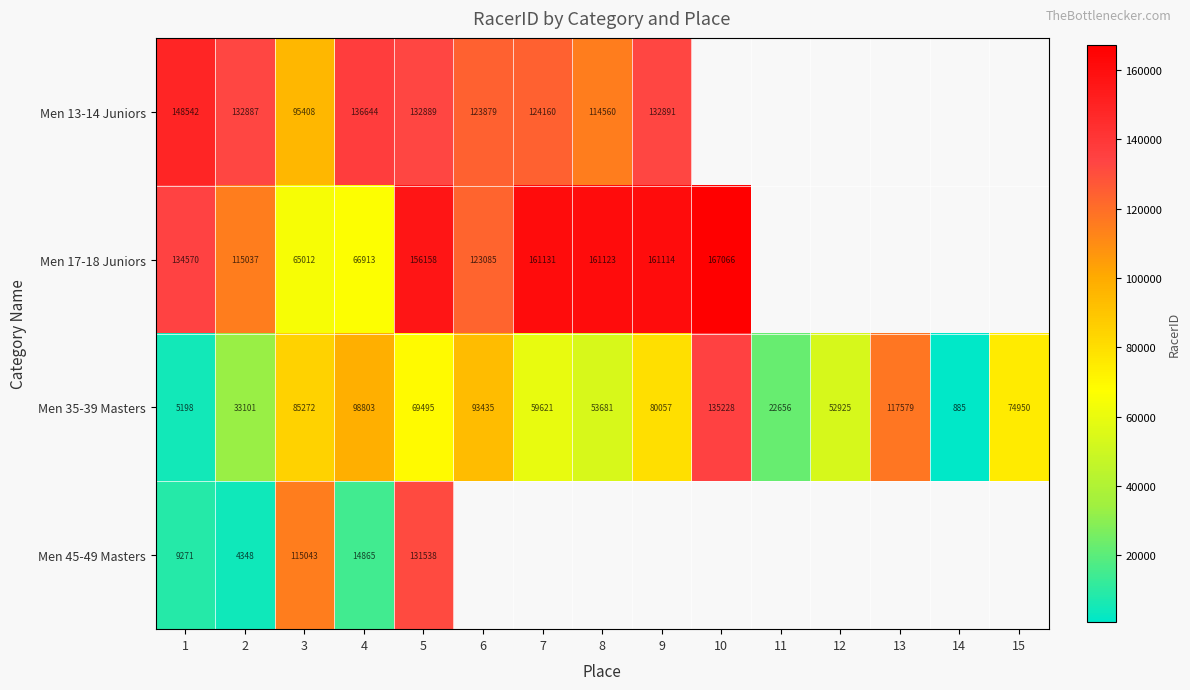

List the labels in order of Men 35-39 Masters value, largest first.

10, 13, 4, 6, 3, 9, 15, 5, 7, 8, 12, 2, 11, 1, 14